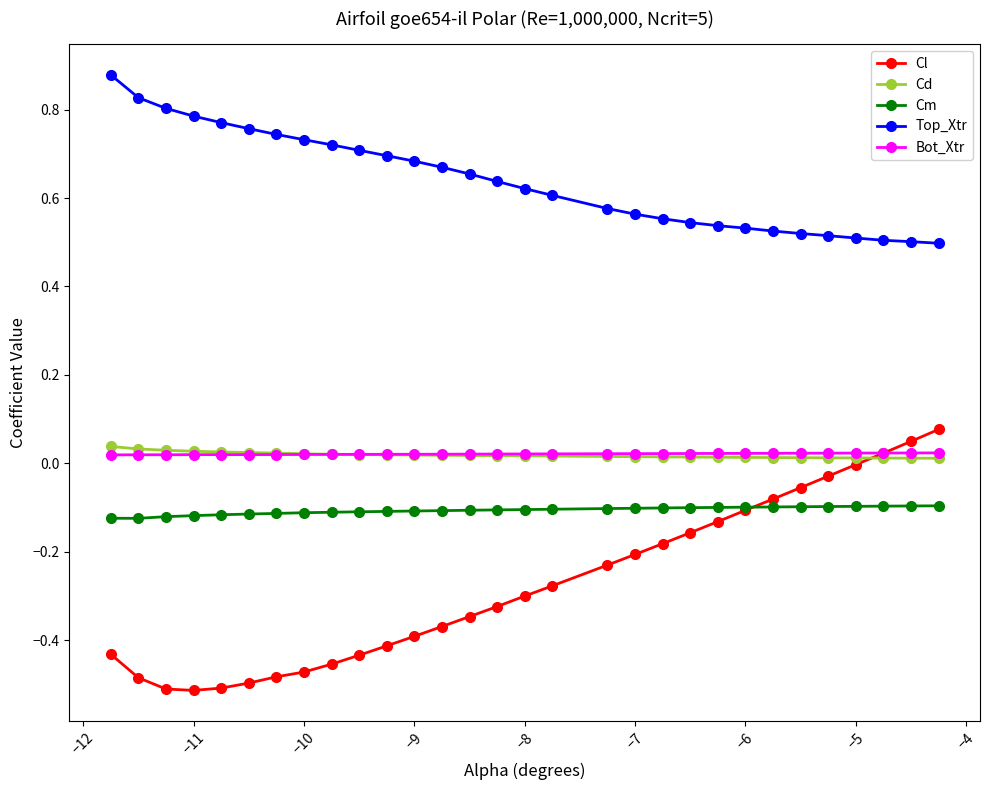

True or false: Cd and Top_Xtr cross at least once.

False